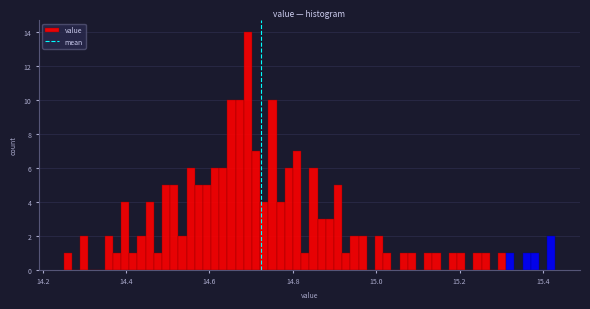

Around what value on the x-axis is the tallest bar? Give the approximate position of its centre, as read against the axis.

14.70